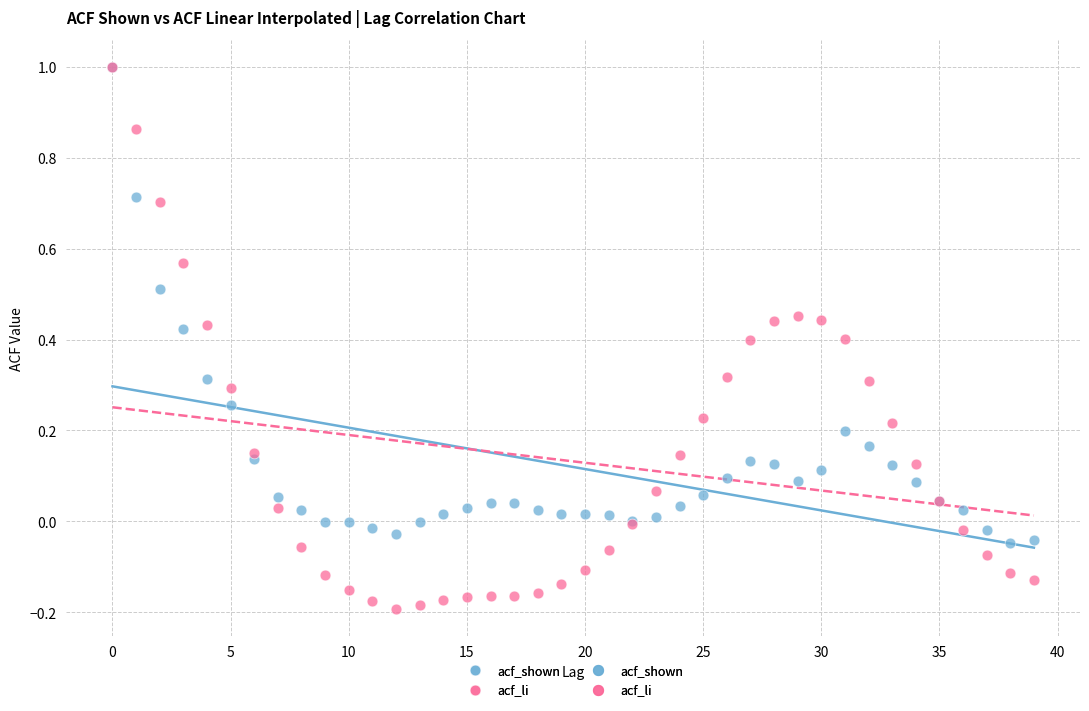

Which series has the widest spread of Y values?

acf_li